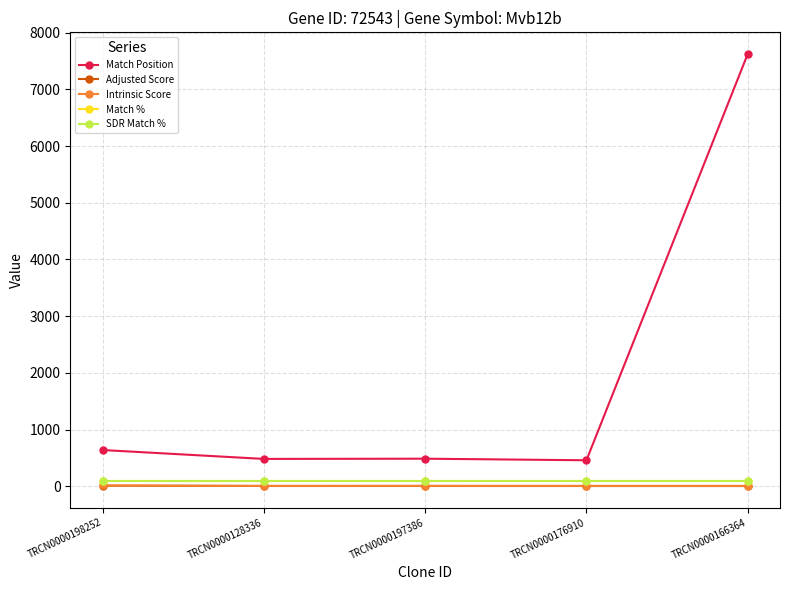

Is this an area chart (filled region under the line)?

No